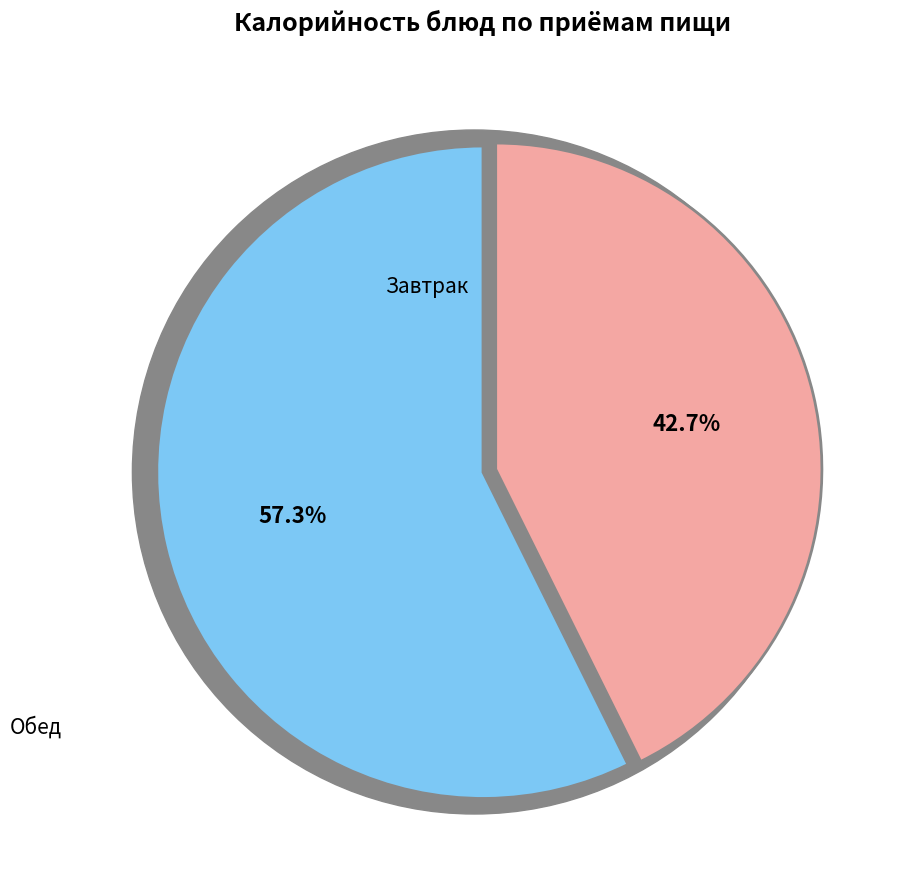

Is there any slice that represents more than half of the pie?

Yes